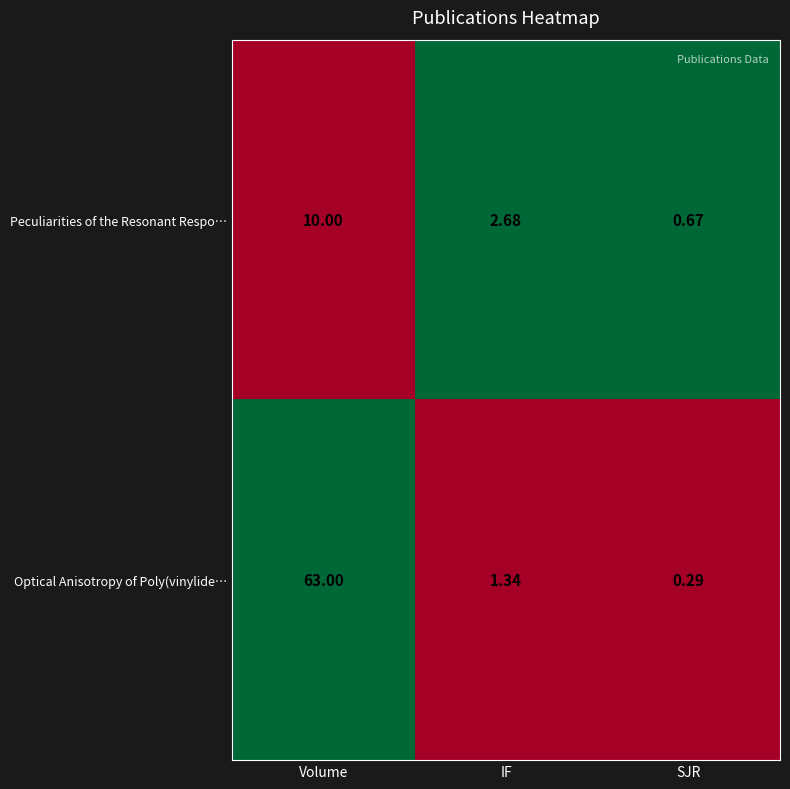

At which category is the sum across all series the highest?

Volume